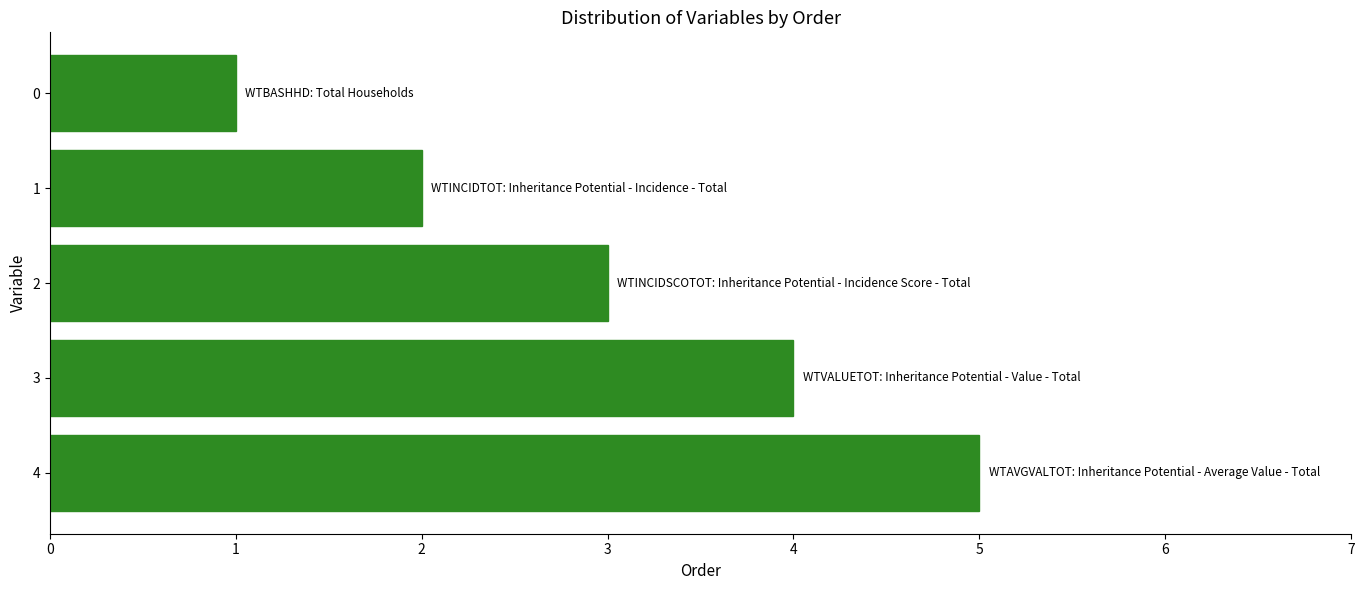

Which has a higher value, 1 or 2?

2